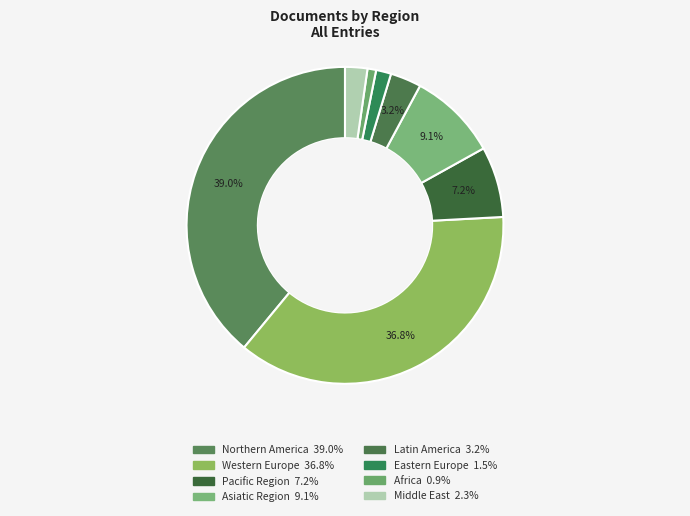

Is there any slice that represents more than half of the pie?

No